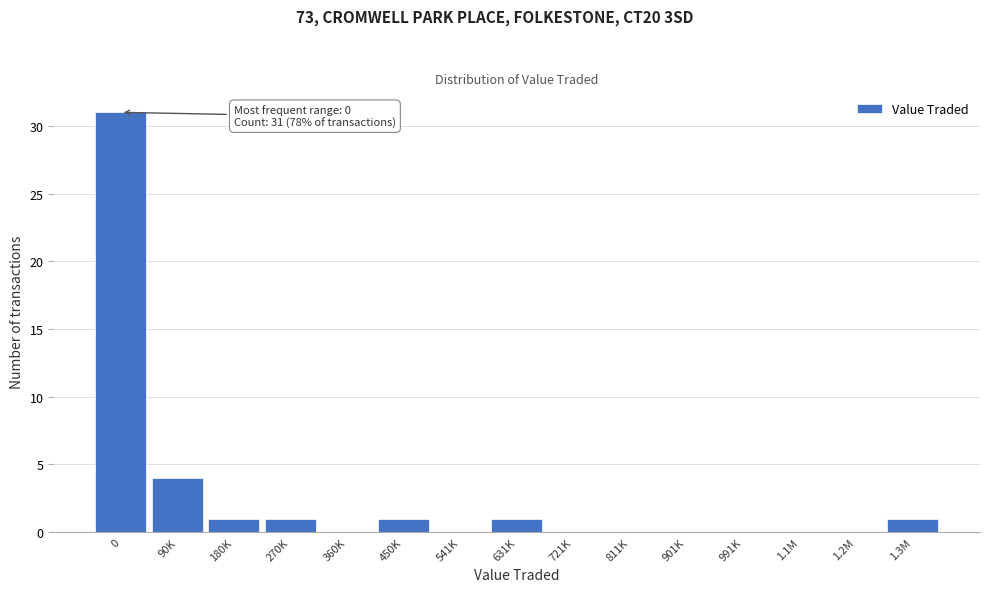

Reading right to left, transcribe all the data shown in this chart.

1.3M=1	1.2M=0	1.1M=0	991K=0	901K=0	811K=0	721K=0	631K=1	541K=0	450K=1	360K=0	270K=1	180K=1	90K=4	0=31